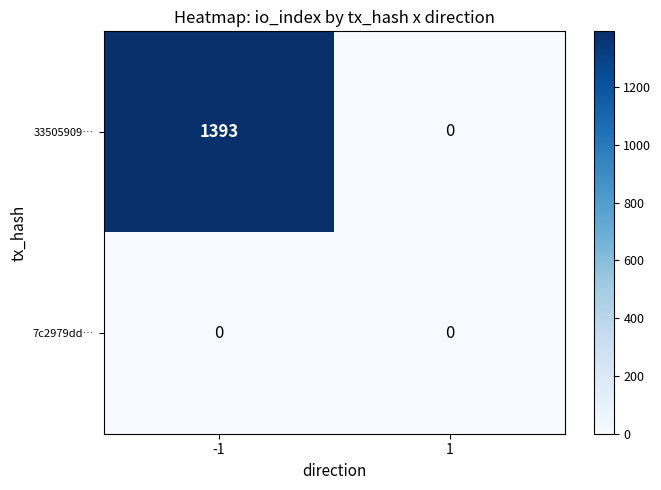

Which series has the widest spread of values?

33505909…